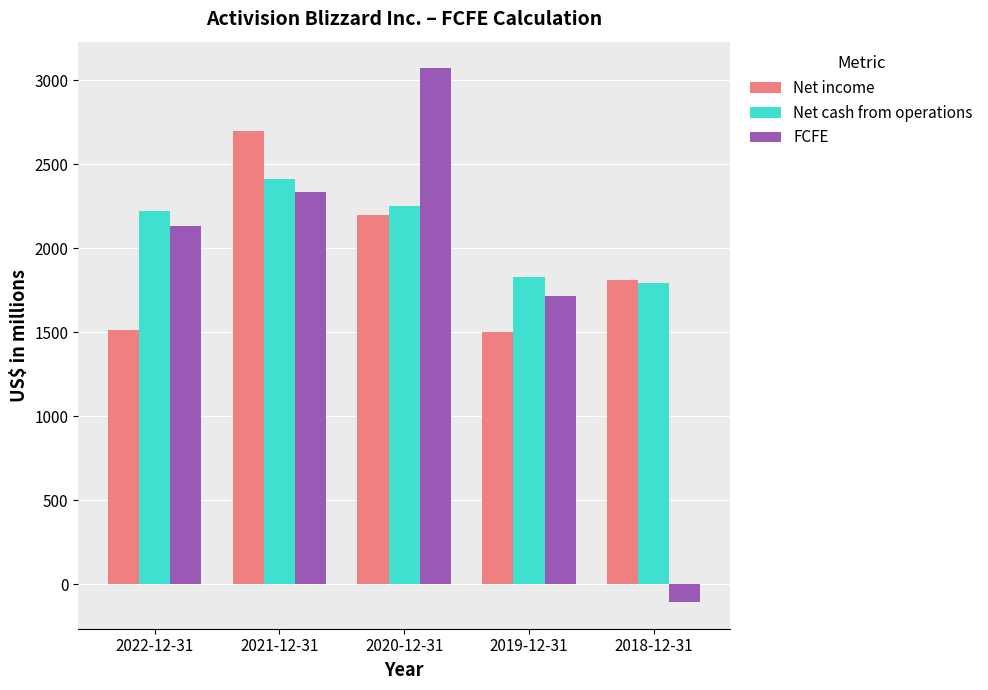

What is the lowest value of the FCFE series?

-106